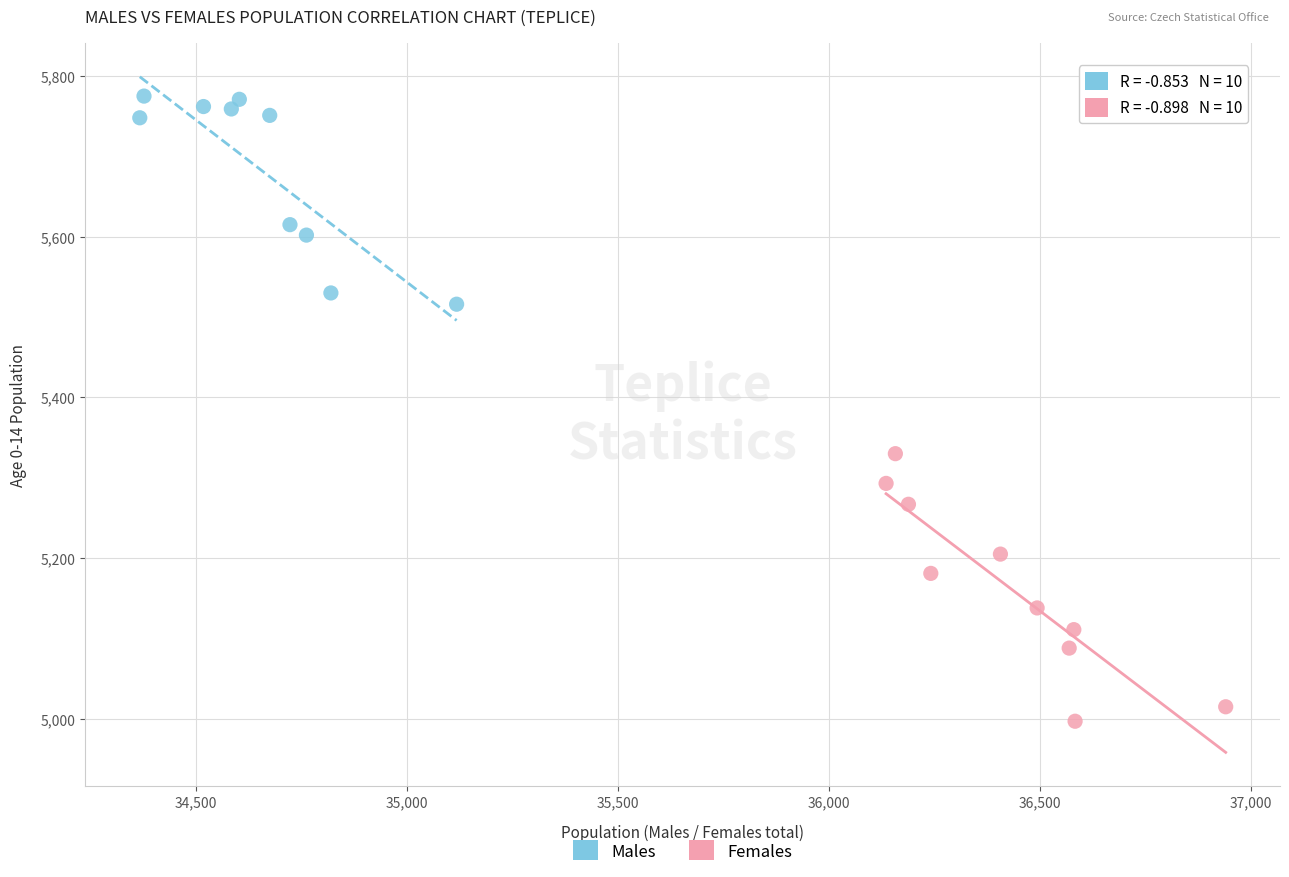

Which series contains the lowest Y value?

Females